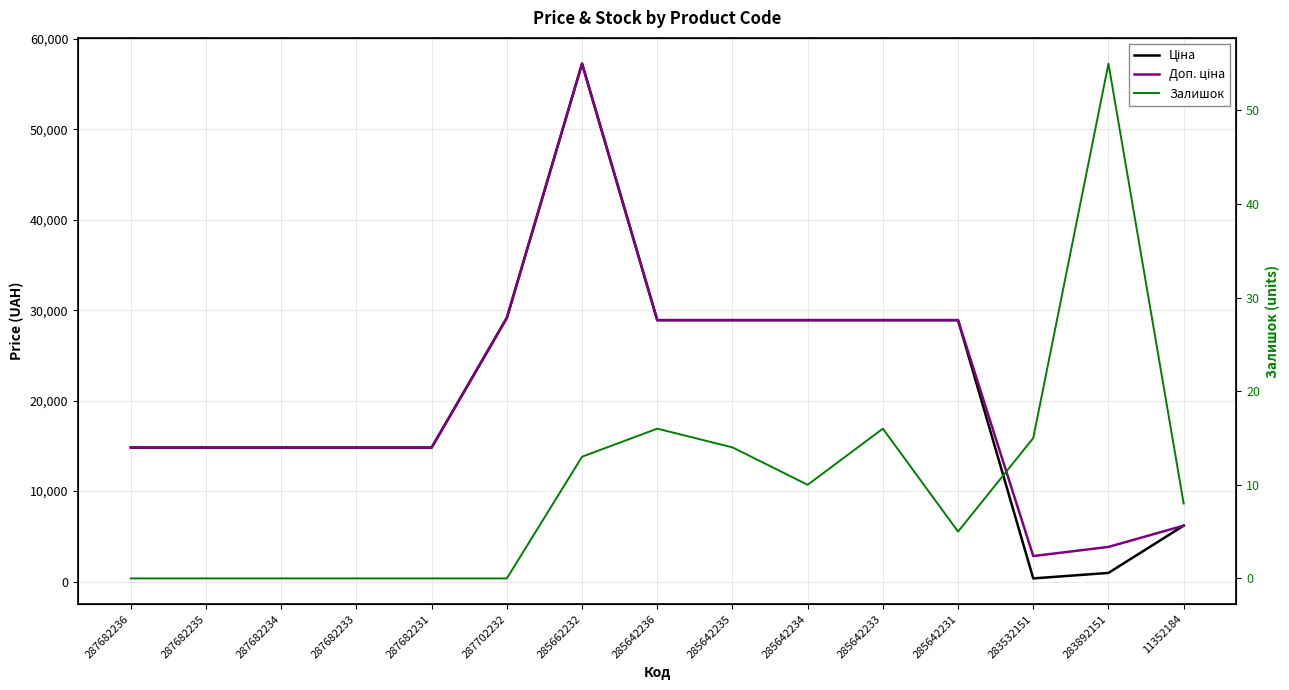

What is the sum of the Ціна values at 283892151 and 287682236?

15776.0